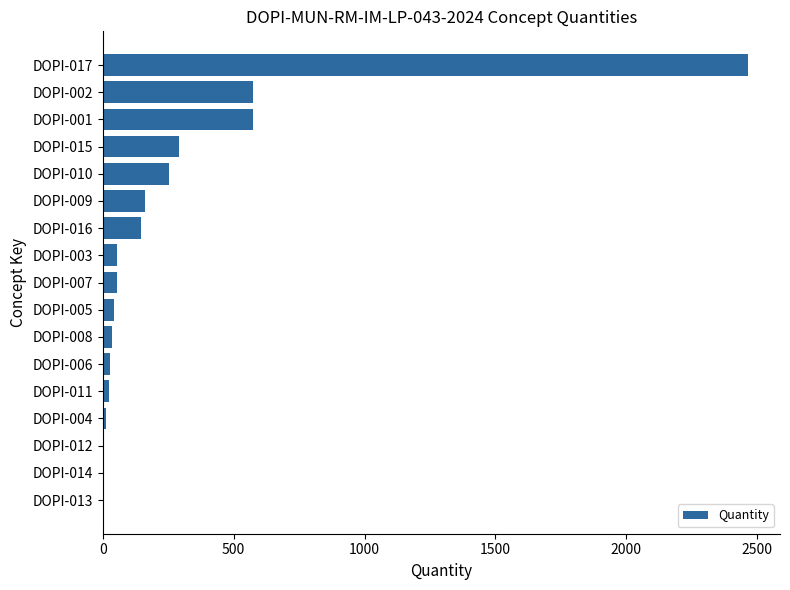

Are the bars grouped side by side (vs. stacked)?

No